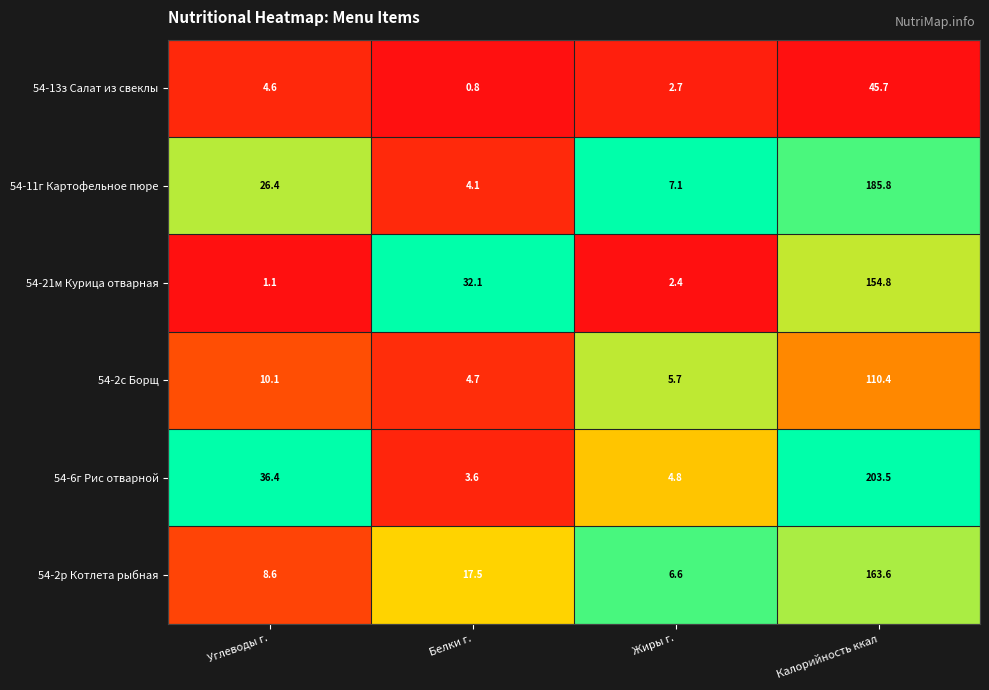

Is it true that 54-11г Картофельное пюре equals 7.1 at Жиры г.?

True